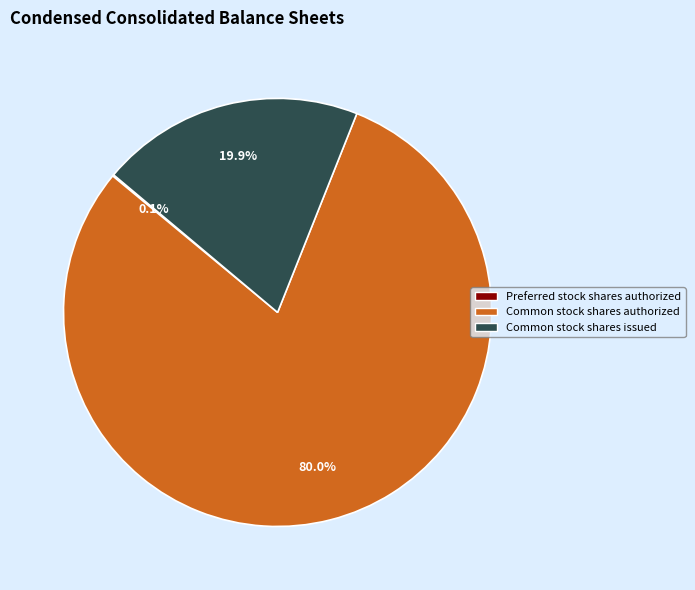

Is Common stock shares issued the majority of the pie?

No